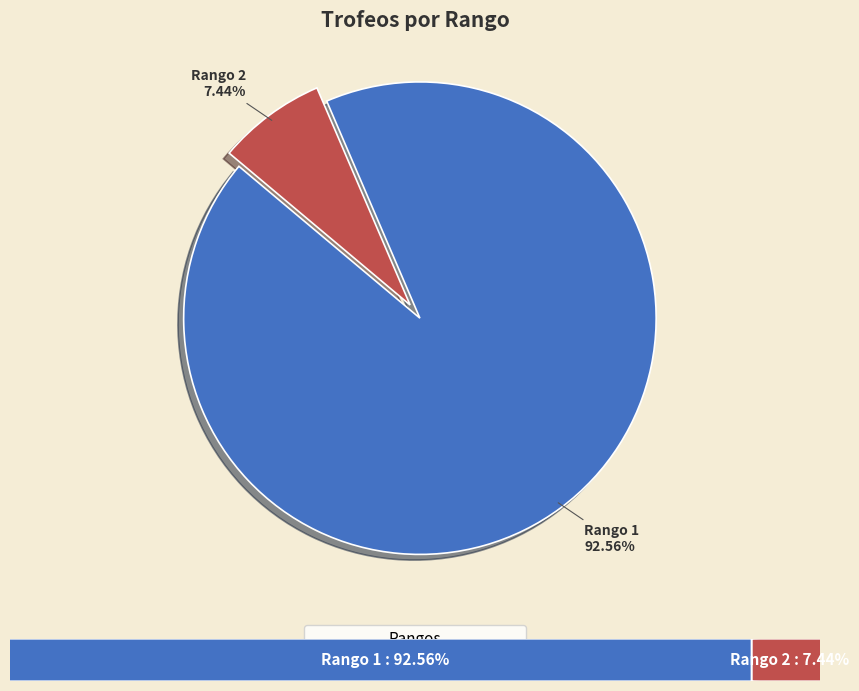

Does any single category account for the majority?

Yes